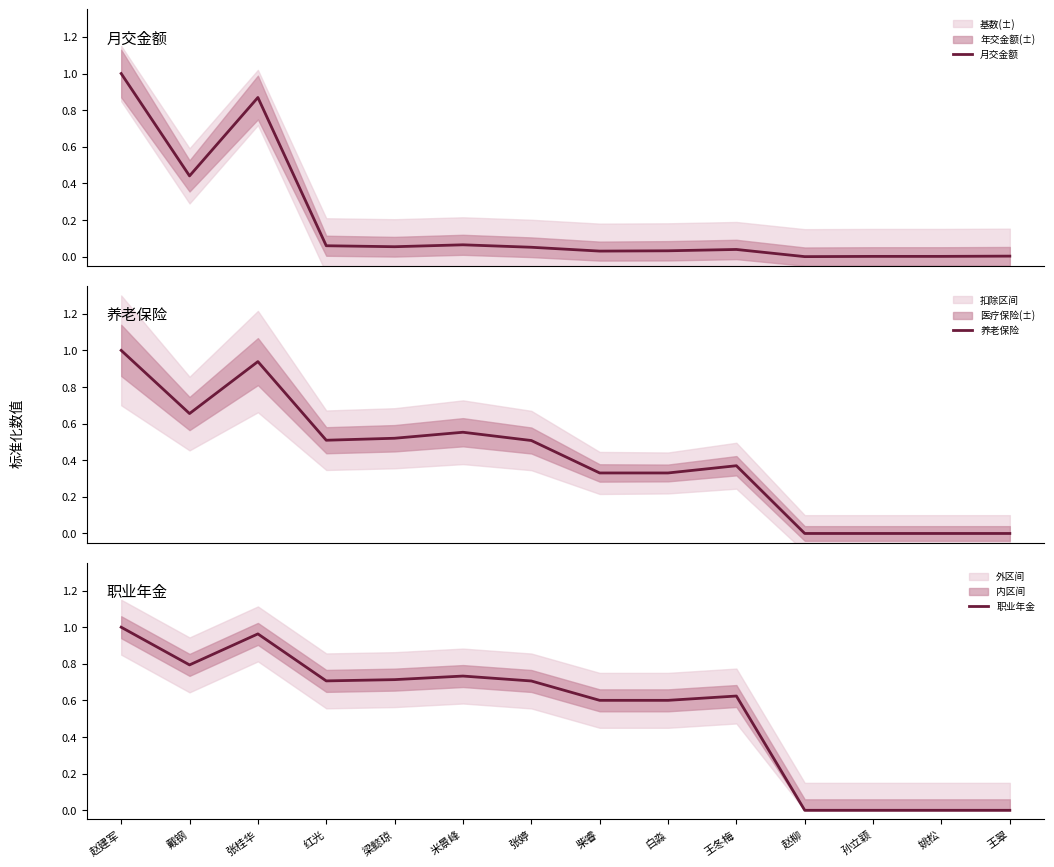

Reading left to right, list all the values displayed in this chart.

月交金额: 1.0	0.4	0.9	0.1	0.1	0.1	0.1	0.0	0.0	0.0	0.0	0.0	0.0	0.0
养老保险: 1.0	0.7	0.9	0.5	0.5	0.6	0.5	0.3	0.3	0.4	0.0	0.0	0.0	0.0
职业年金: 1.0	0.8	1.0	0.7	0.7	0.7	0.7	0.6	0.6	0.6	0.0	0.0	0.0	0.0